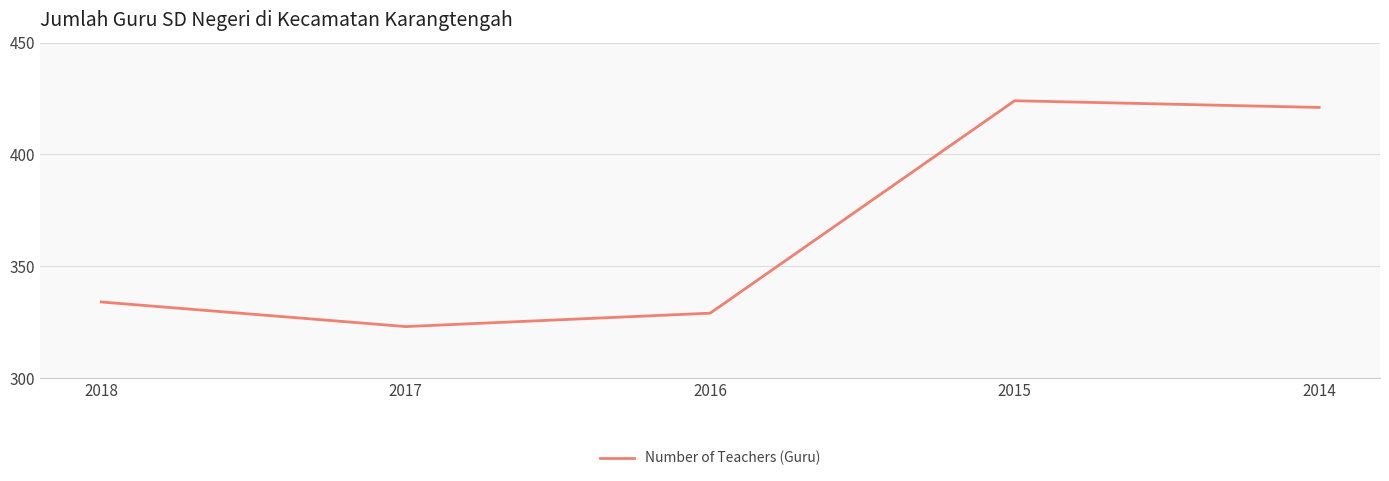

At which category does the data reach its first local peak?

2015